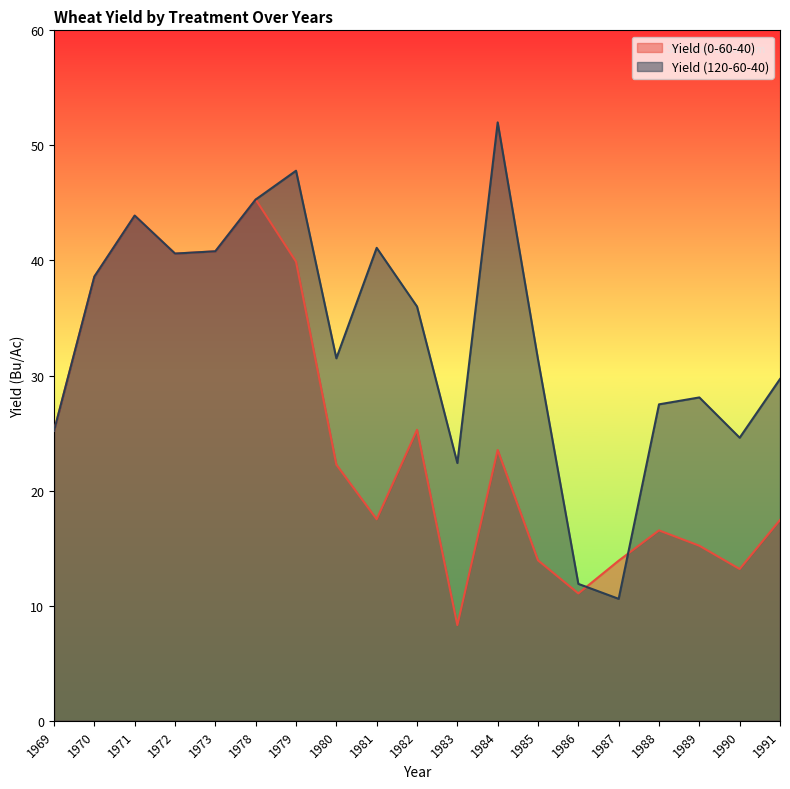

True or false: Yield (0-60-40) and Yield (120-60-40) cross at least once.

True